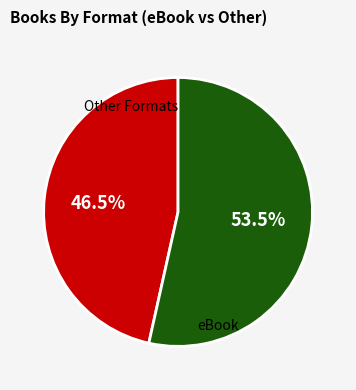

To the nearest percent, what is the difference between the largest and smallest slice percentages?

7%